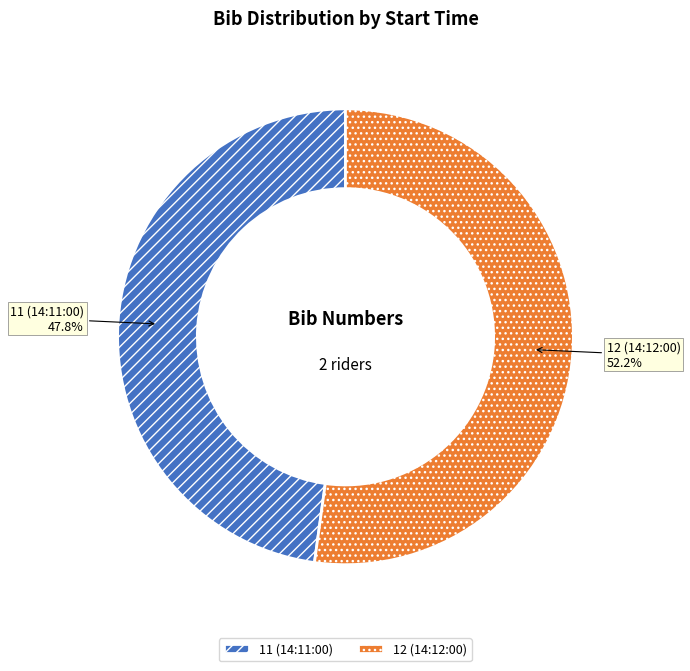

Which slice is the largest?

12 (14:12:00)